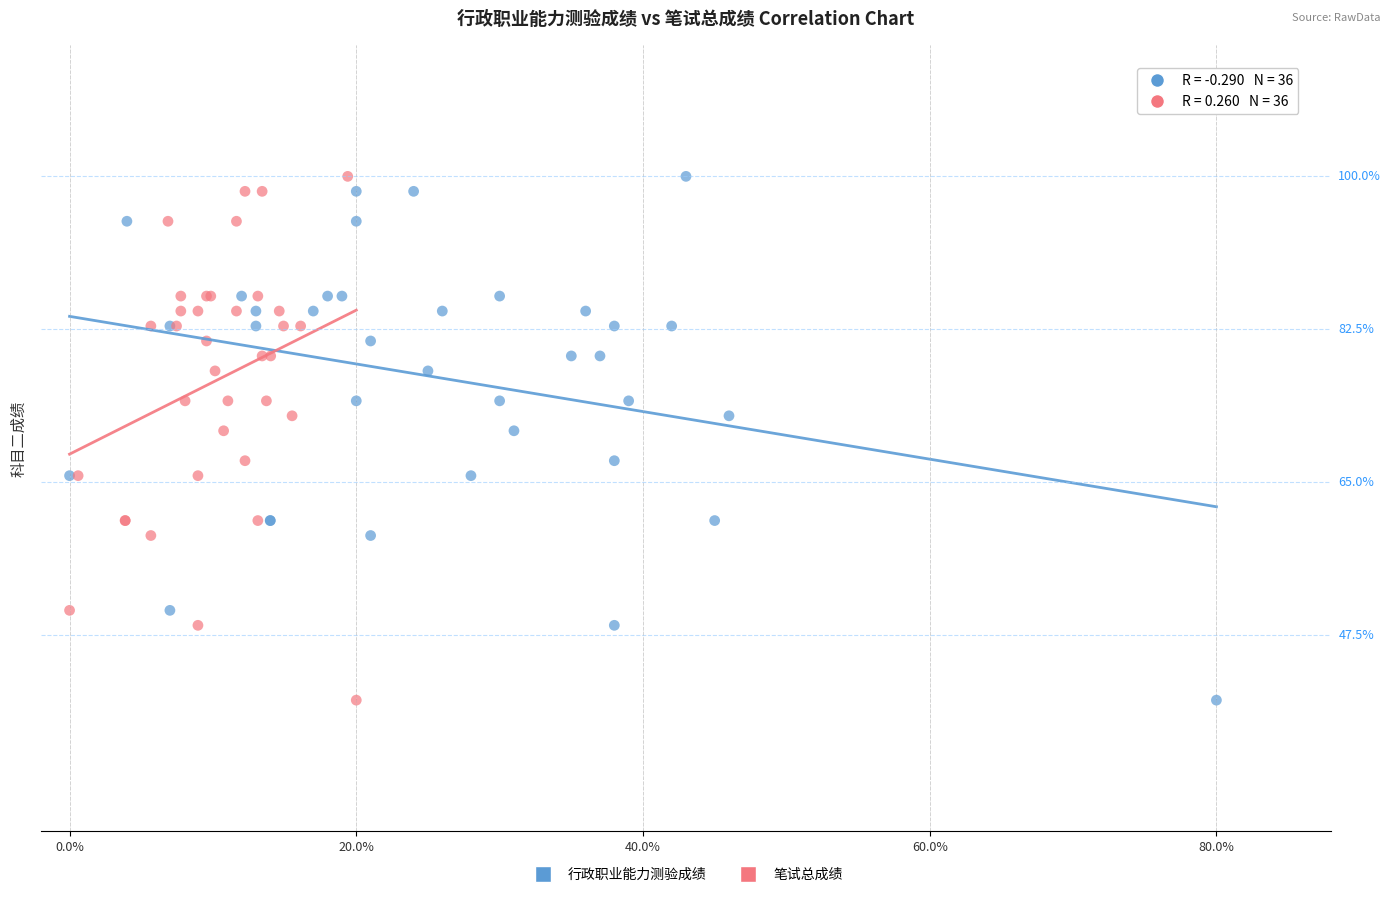

What are all the series names shown in the legend?

行政职业能力测验成绩, 笔试总成绩